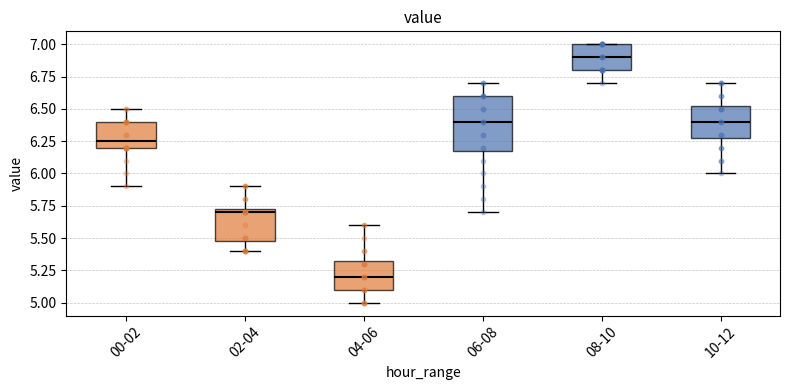

Where does the upper whisker of the box for 02-04 end on the y-axis? The values are not printed on the chart, so give them approximately, as read against the axis.

5.90